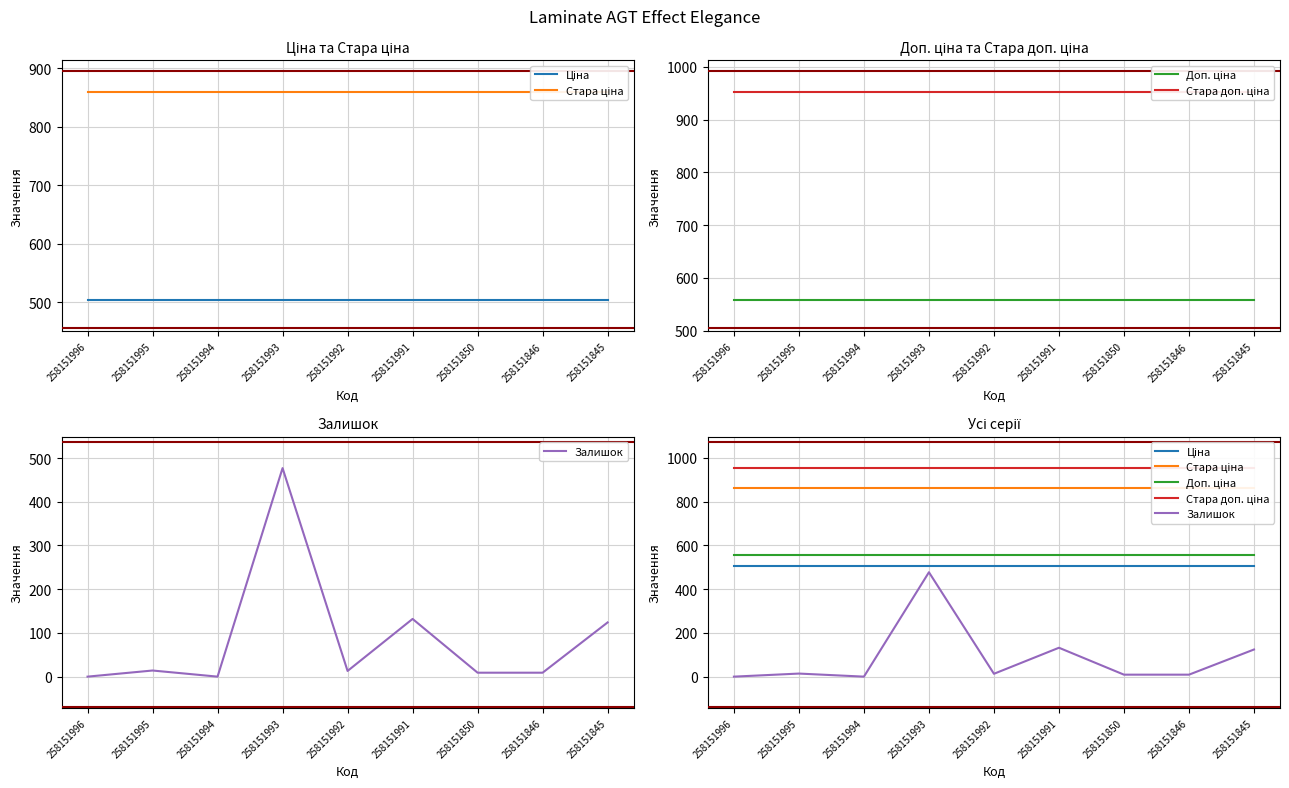

Count the number of data series in this chart.

5